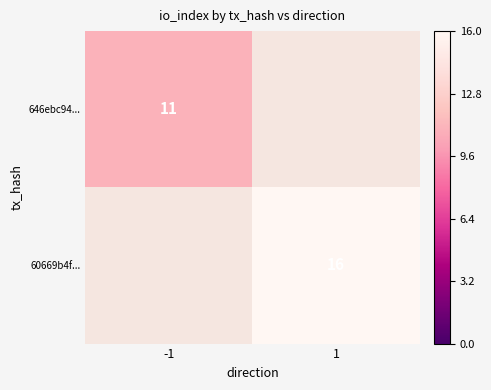

The 646ebc94... series shows 19 at -1. True or false?

False